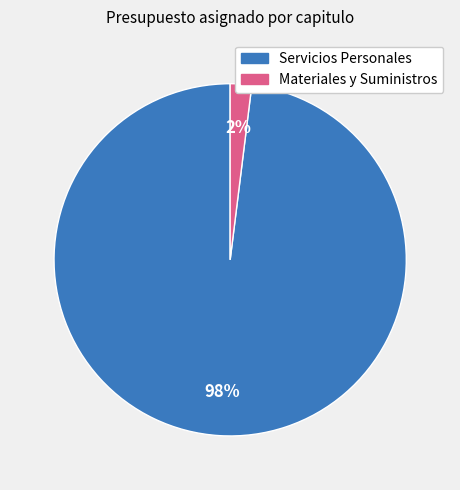

Which slice represents more than half of the pie?

Servicios Personales